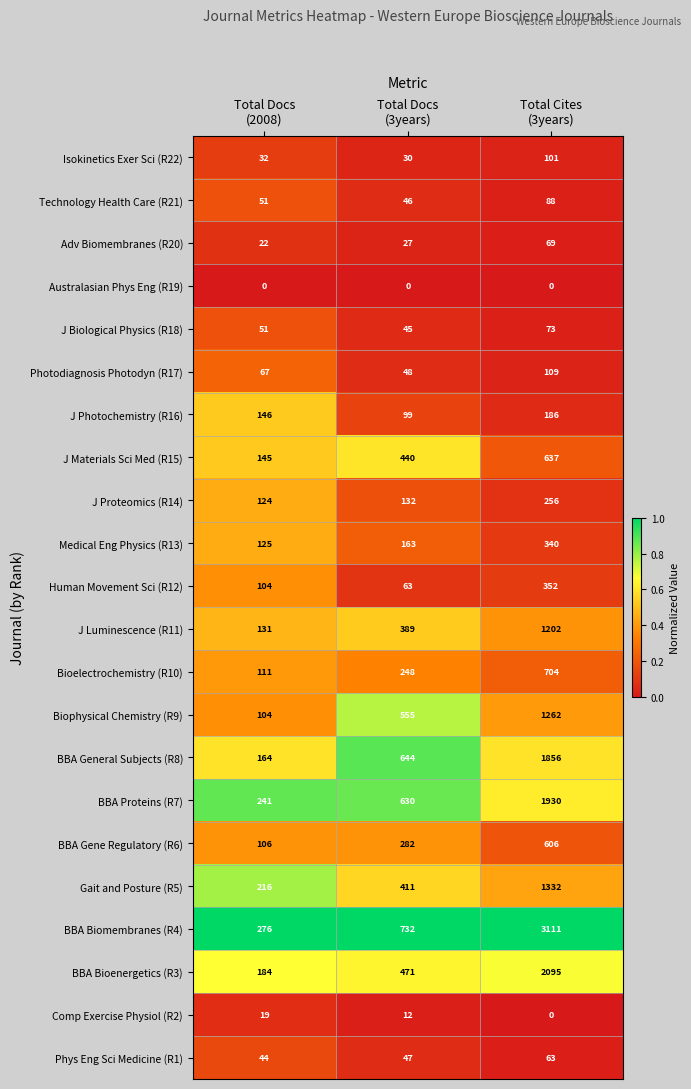

How many series are shown in this chart?

22